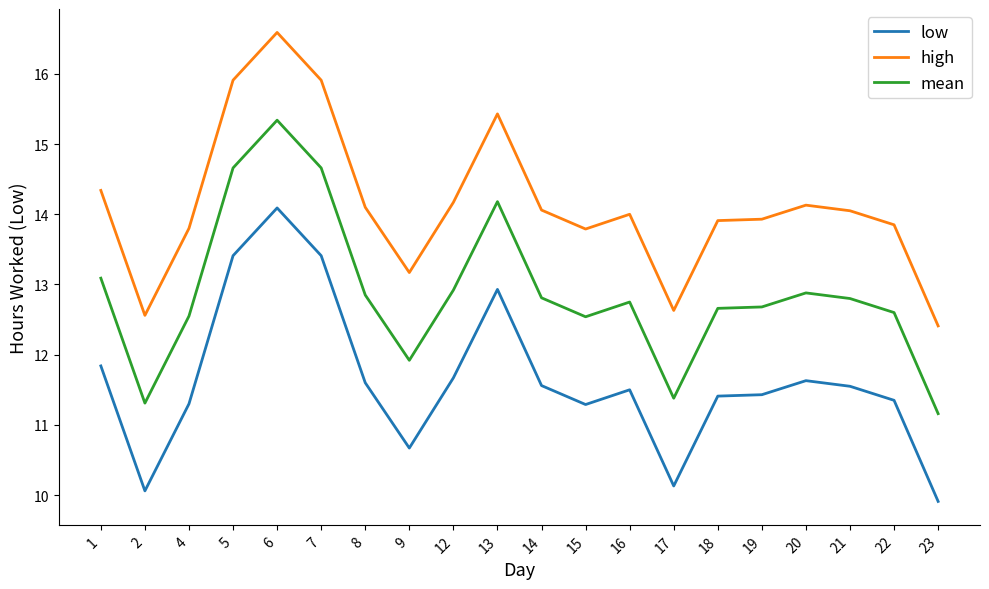

What is the approximate value of mean at 5?

14.7